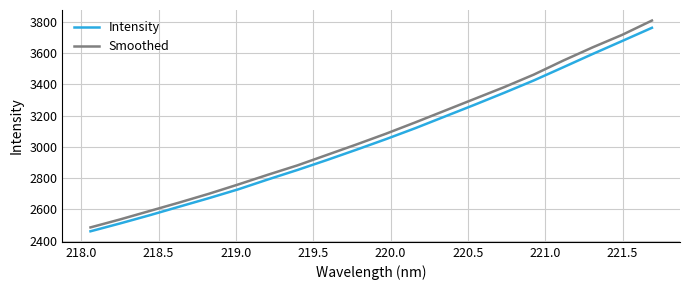

True or false: Intensity and Smoothed cross at least once.

False